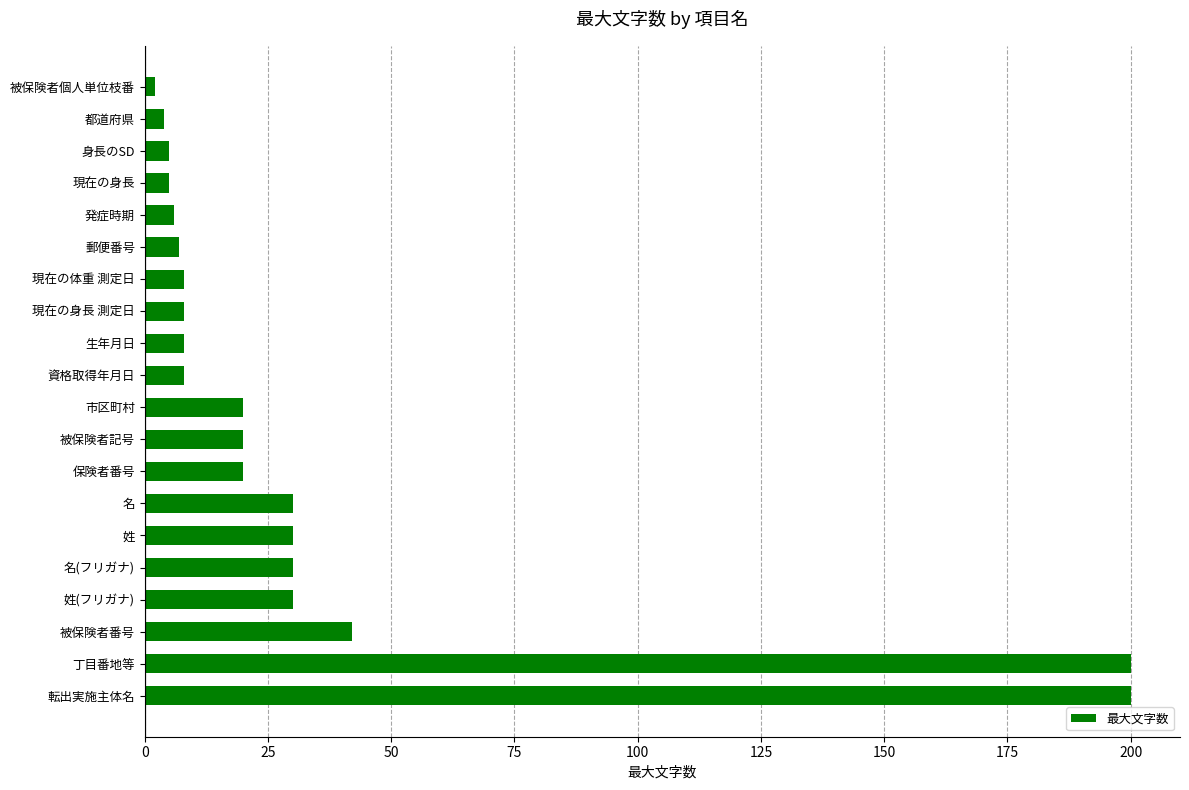

The chart shows a value of 8 at 資格取得年月日. True or false?

True